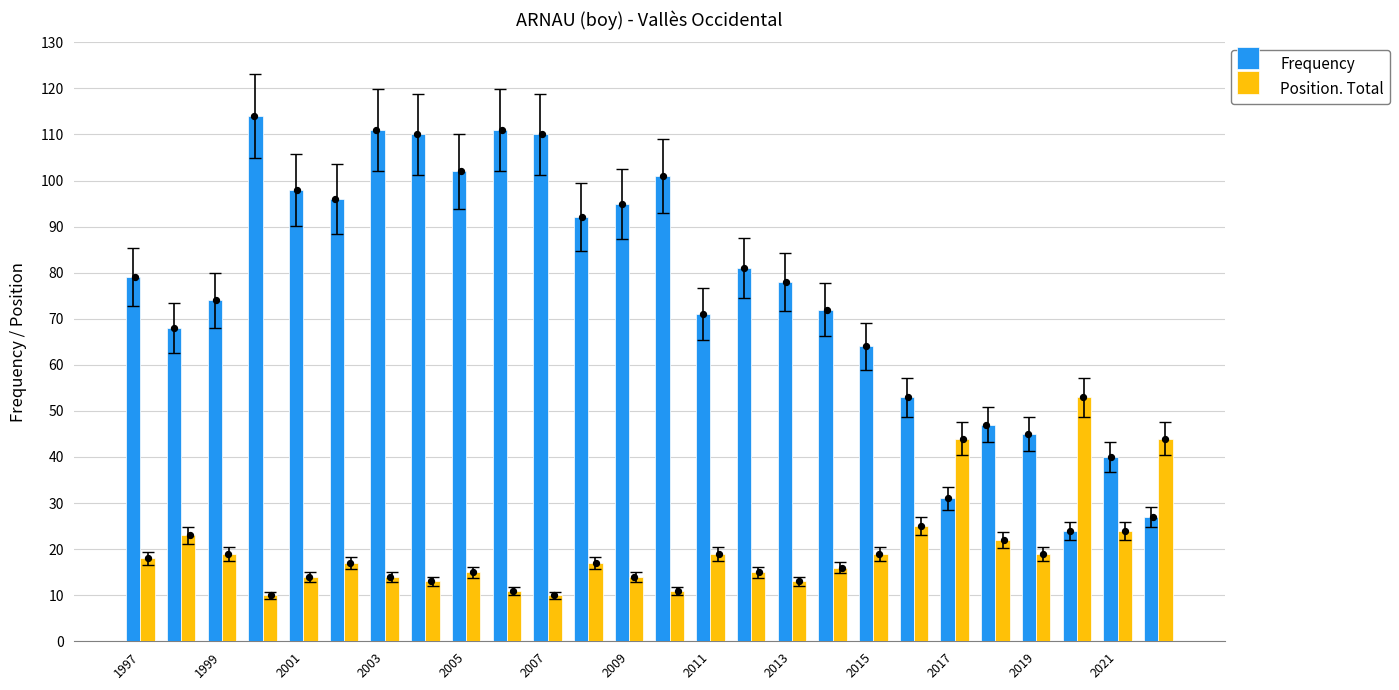

What are all the series names shown in the legend?

Frequency, Position. Total